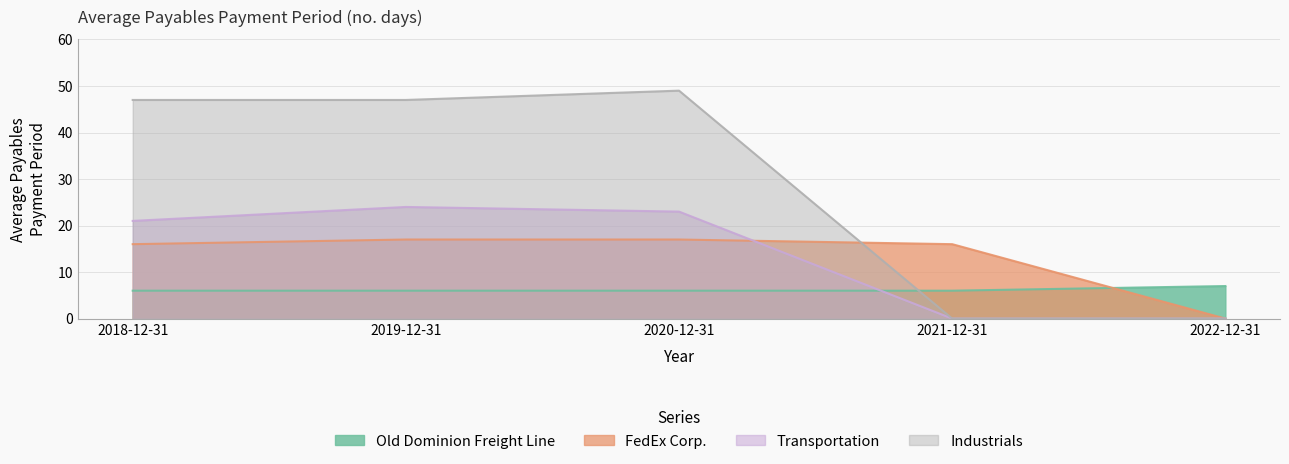

Is it true that FedEx Corp. equals 17 at 2020-12-31?

True